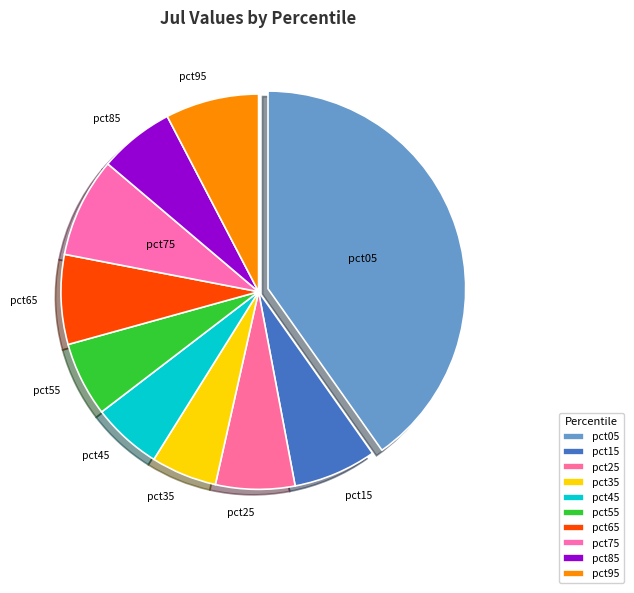

True or false: pct05 accounts for 40% of the total.

True